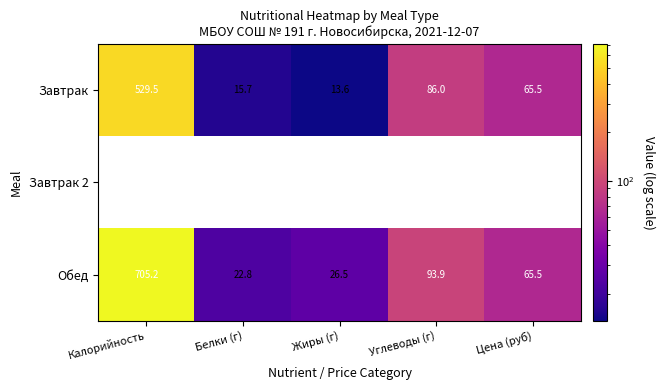

Rank the categories by Обед value from lowest to highest.

Белки (г), Жиры (г), Цена (руб), Углеводы (г), Калорийность